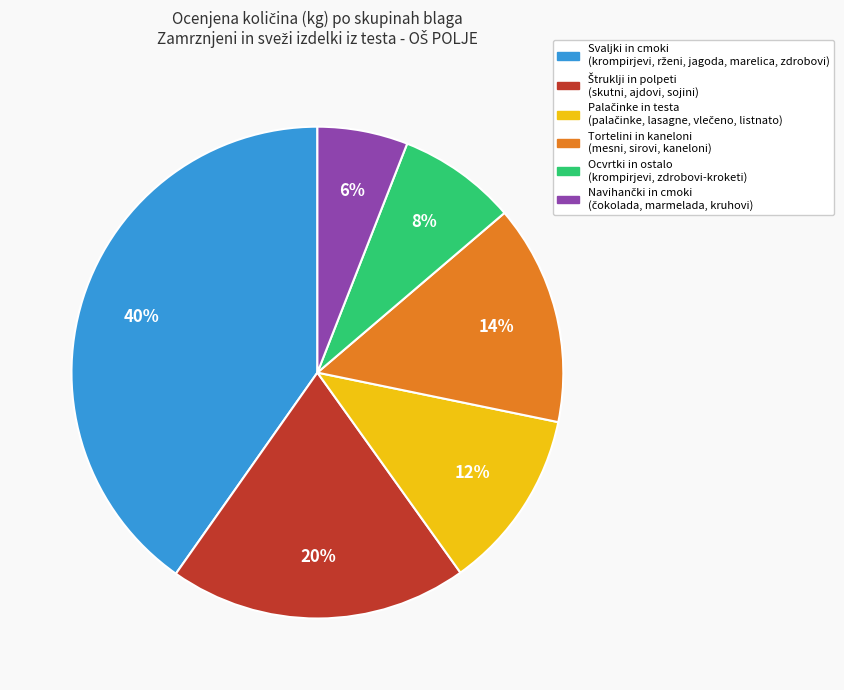

To the nearest percent, what is the difference between the largest and smallest slice percentages?

34%